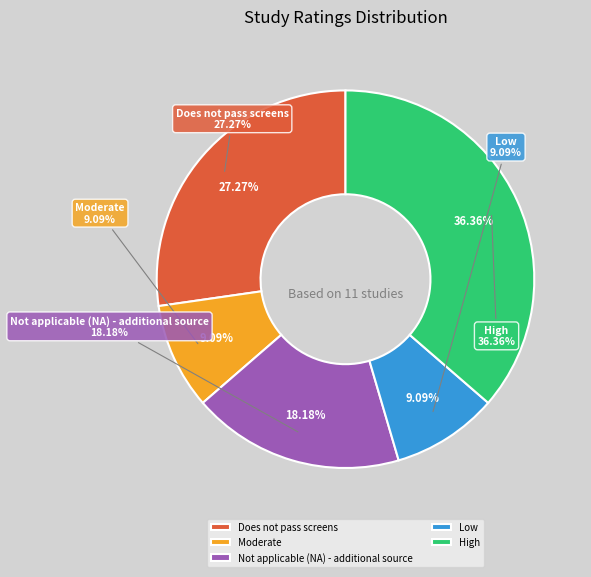

Does High represent more than half of the total?

No